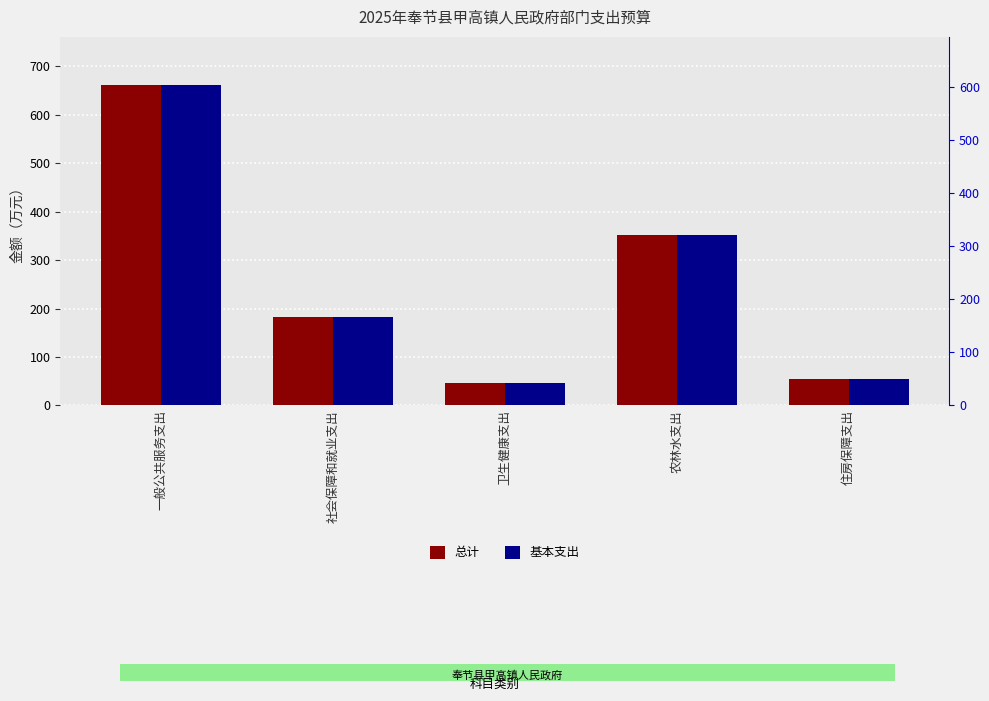

Reading right to left, what are all the values shown in this chart?

总计: 住房保障支出=55.3	农林水支出=351.3	卫生健康支出=46.4	社会保障和就业支出=183.4	一般公共服务支出=661.8
基本支出: 住房保障支出=55.3	农林水支出=351.3	卫生健康支出=46.4	社会保障和就业支出=183.4	一般公共服务支出=661.8